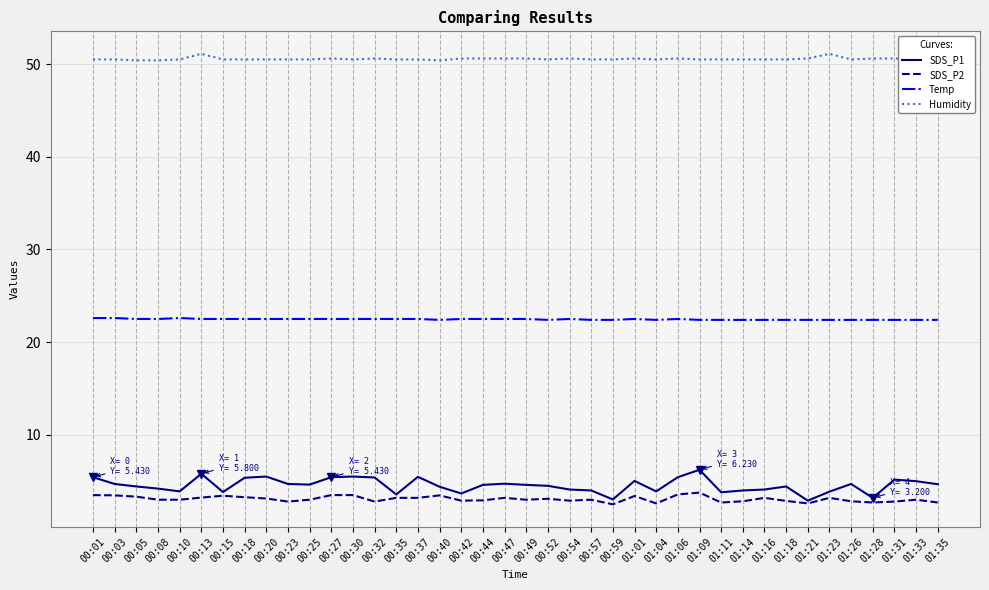

What is the average value of the SDS_P1 series?

4.5